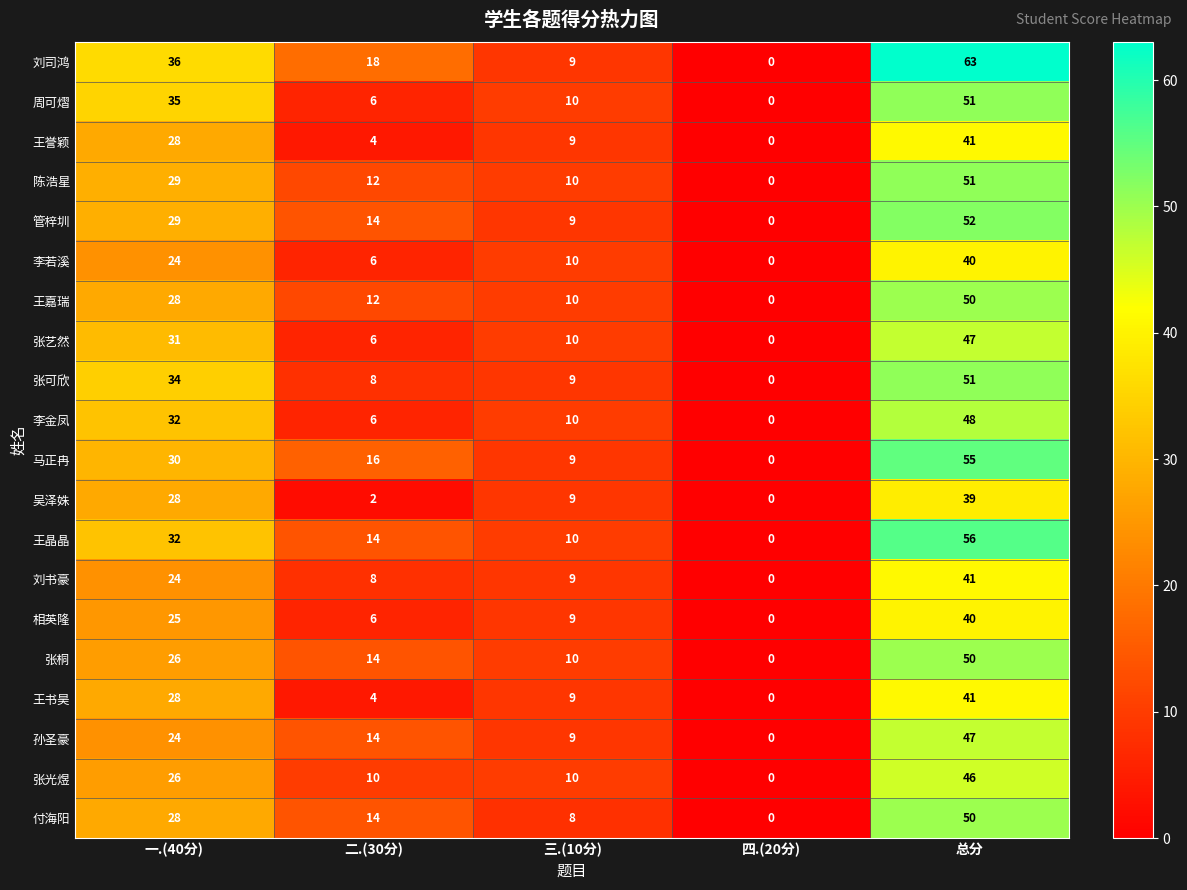

How many positive values does the 刘书豪 series have?

4